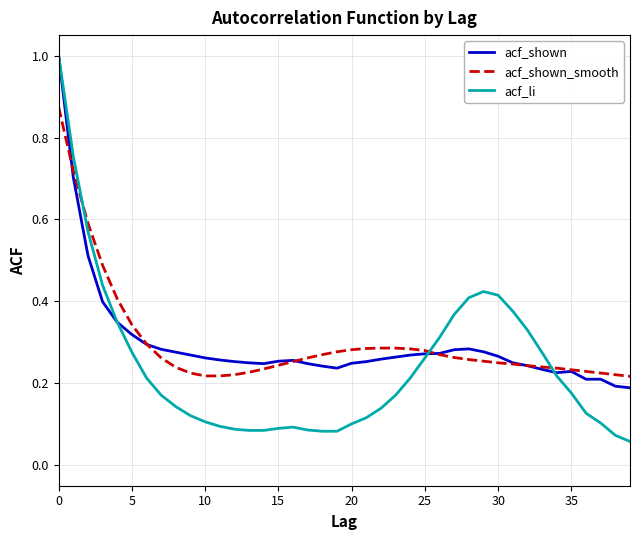

What is the maximum value for acf_shown?

1.0